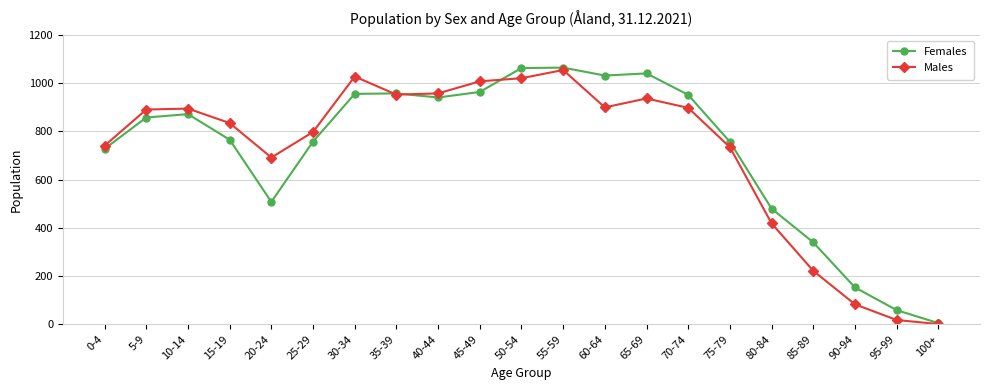

Where is Females nearest to the value 535?

20-24